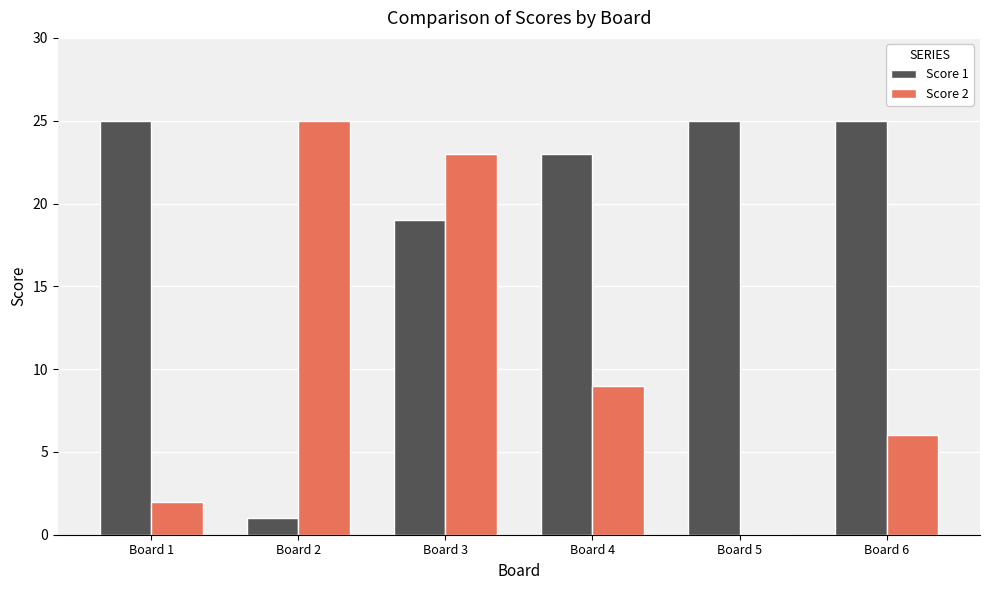

Count the number of data series in this chart.

2